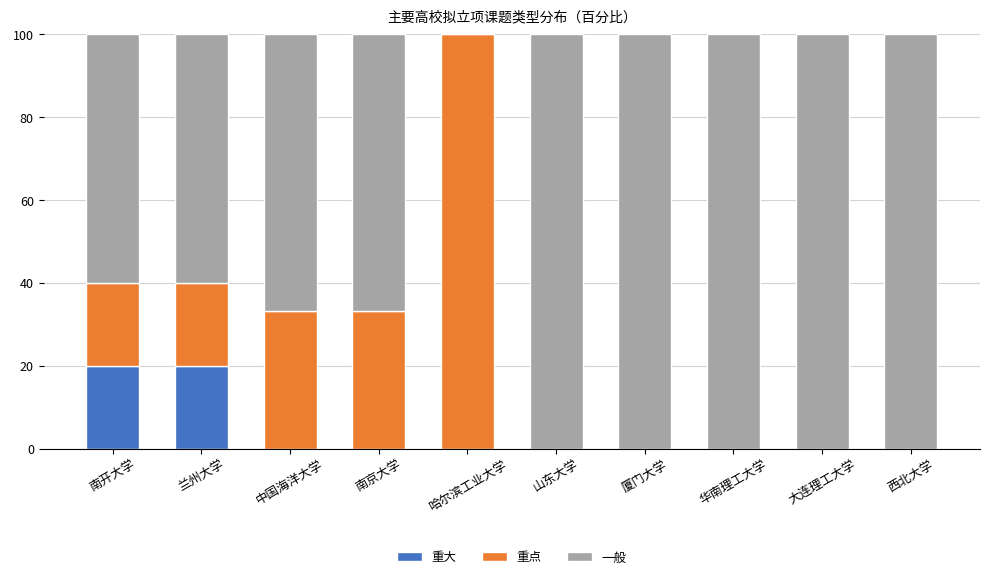

Count the number of categories in the chart.

10